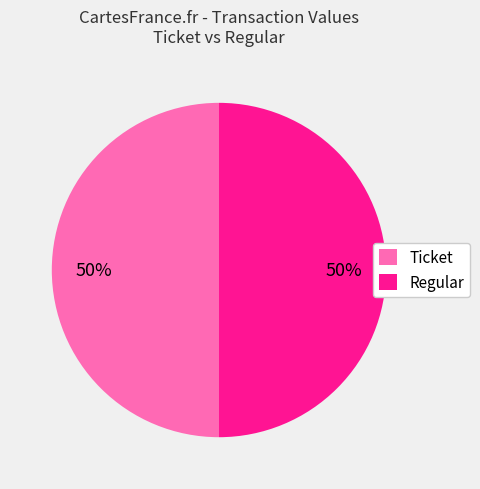

To the nearest percent, what is the average slice percentage?

50%